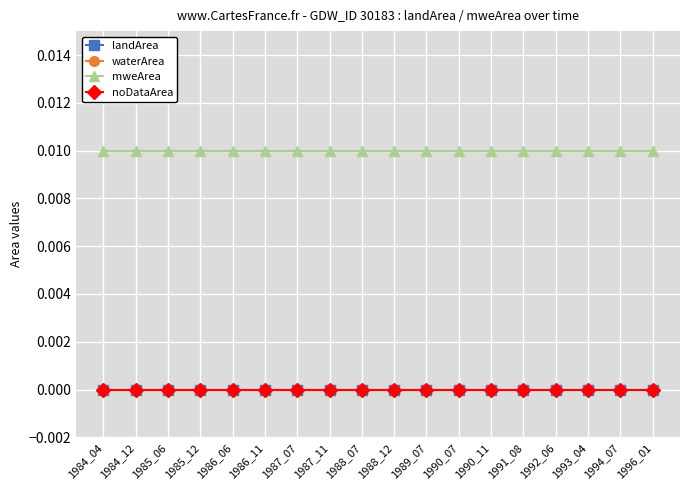

Rank the series at 1993_04 from lowest to highest value.

landArea, waterArea, noDataArea, mweArea